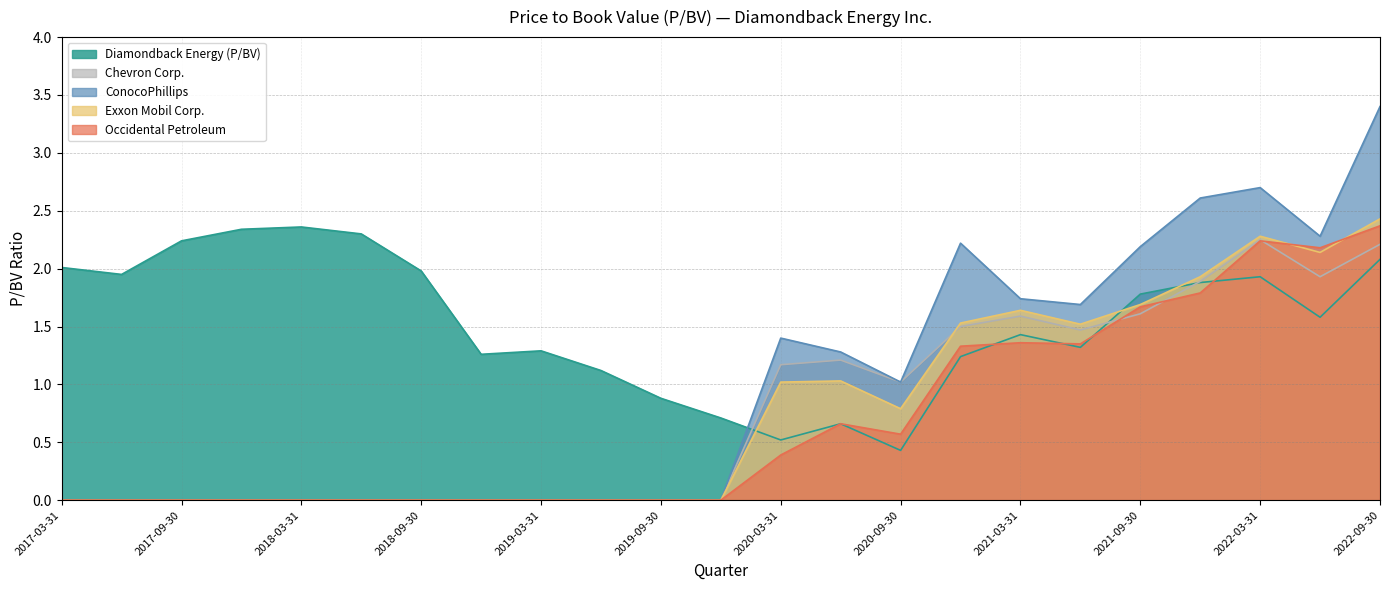

Which series has the largest total across all categories?

Diamondback Energy (P/BV)